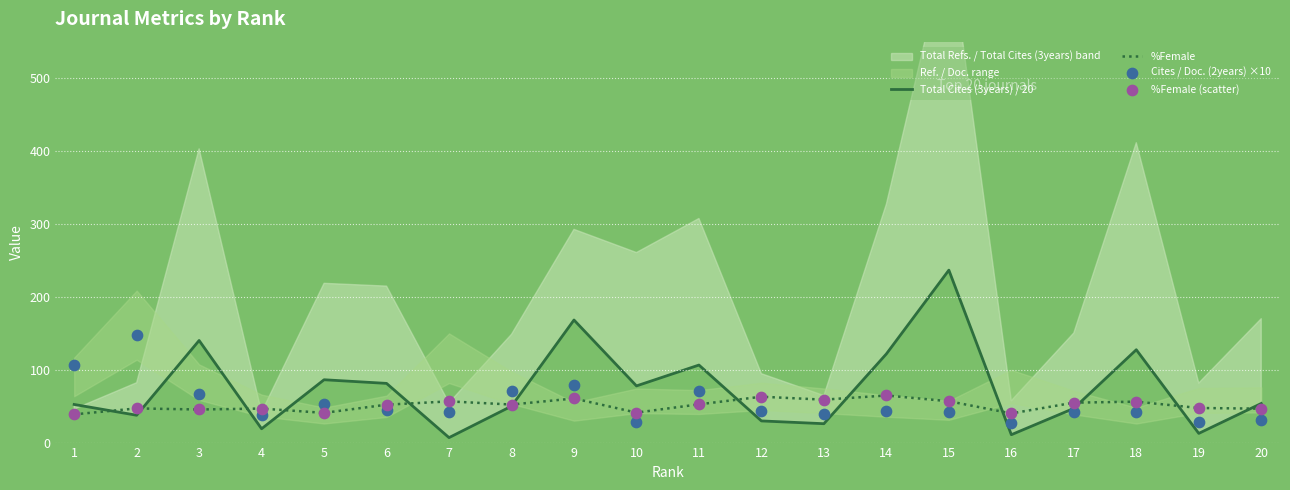

Which series reaches the minimum Y coordinate?

Total Cites (3years) / 20